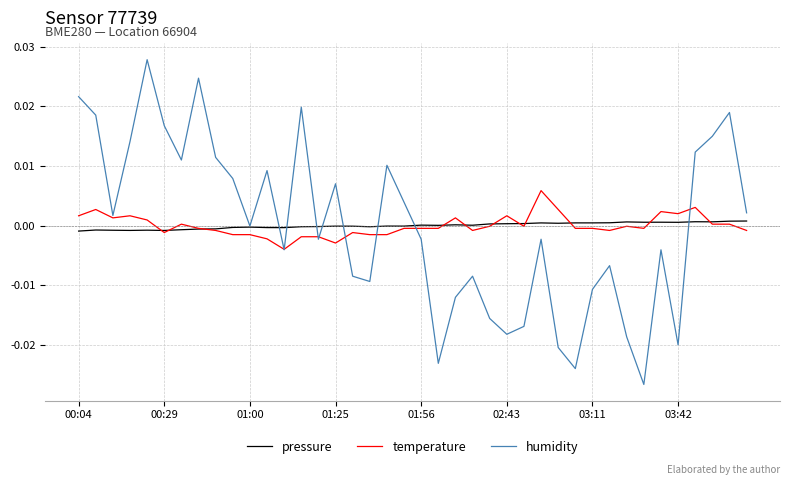

List the series in order of their peak value, highest first.

humidity, temperature, pressure